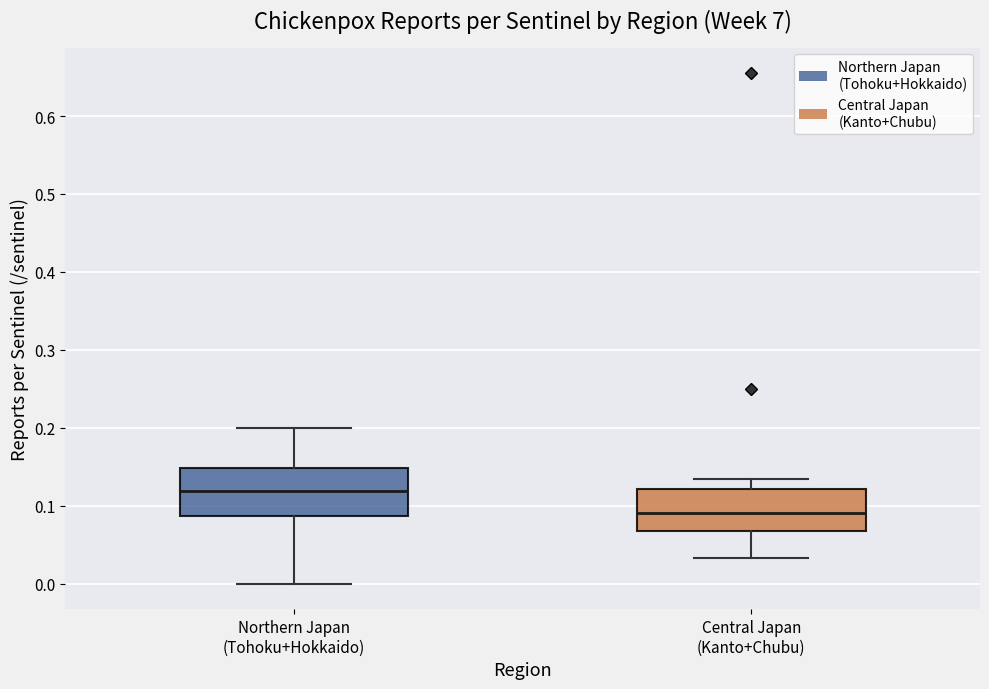

Reading left to right, read every box against the y-axis: the position of its median line, the range the box covers, and the ends of its whiskers. The values are not printed on the chart, so give them approximately, as read against the axis.

Northern Japan (Tohoku+Hokkaido): median 0.12, box 0.09 to 0.15, whiskers 0.00 to 0.20
Central Japan (Kanto+Chubu): median 0.09, box 0.07 to 0.12, whiskers 0.03 to 0.13